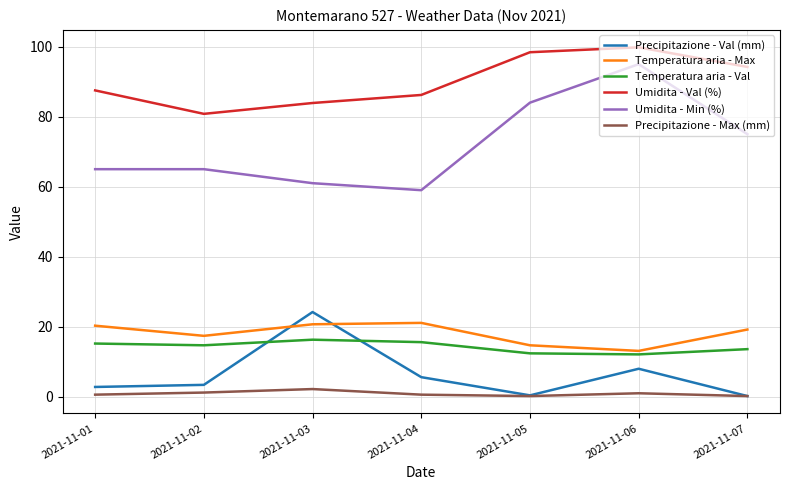

What is the total value across all series at 2021-11-04?

188.1